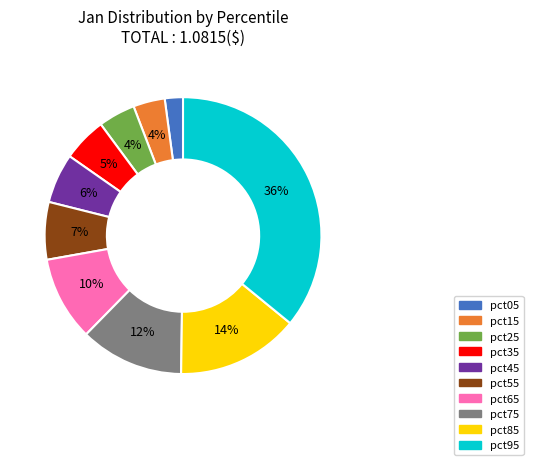

Does any single category account for the majority?

No